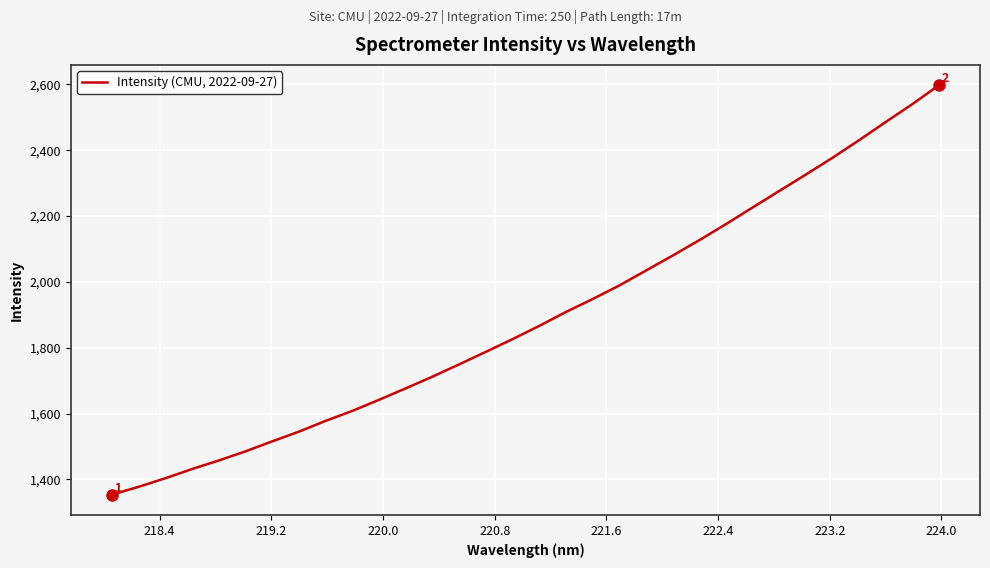

What is the difference between the maximum and minimum values?

1243.4